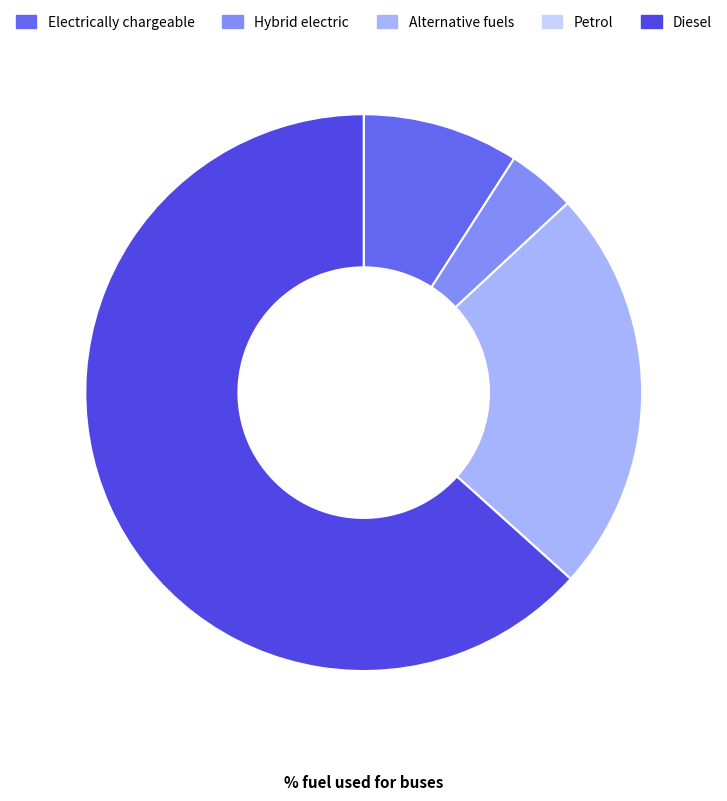

Is Alternative fuels the majority of the pie?

No